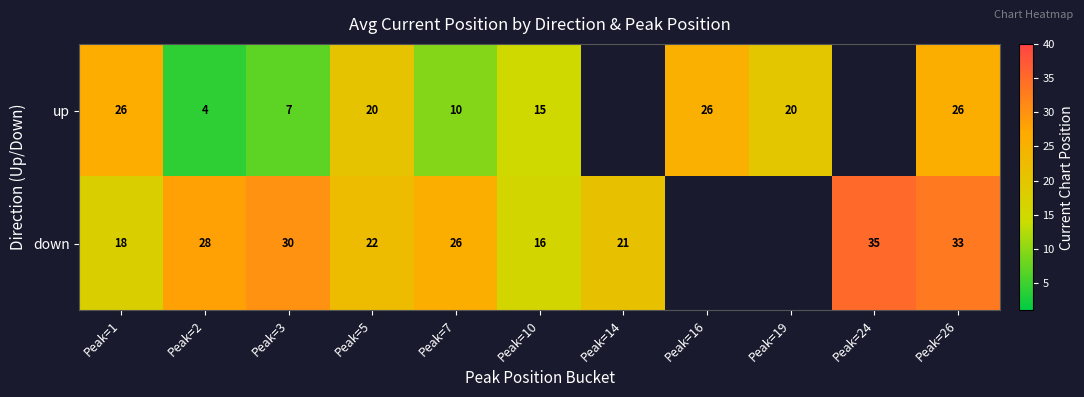

True or false: up has a value of 20.0 at Peak=19.

True